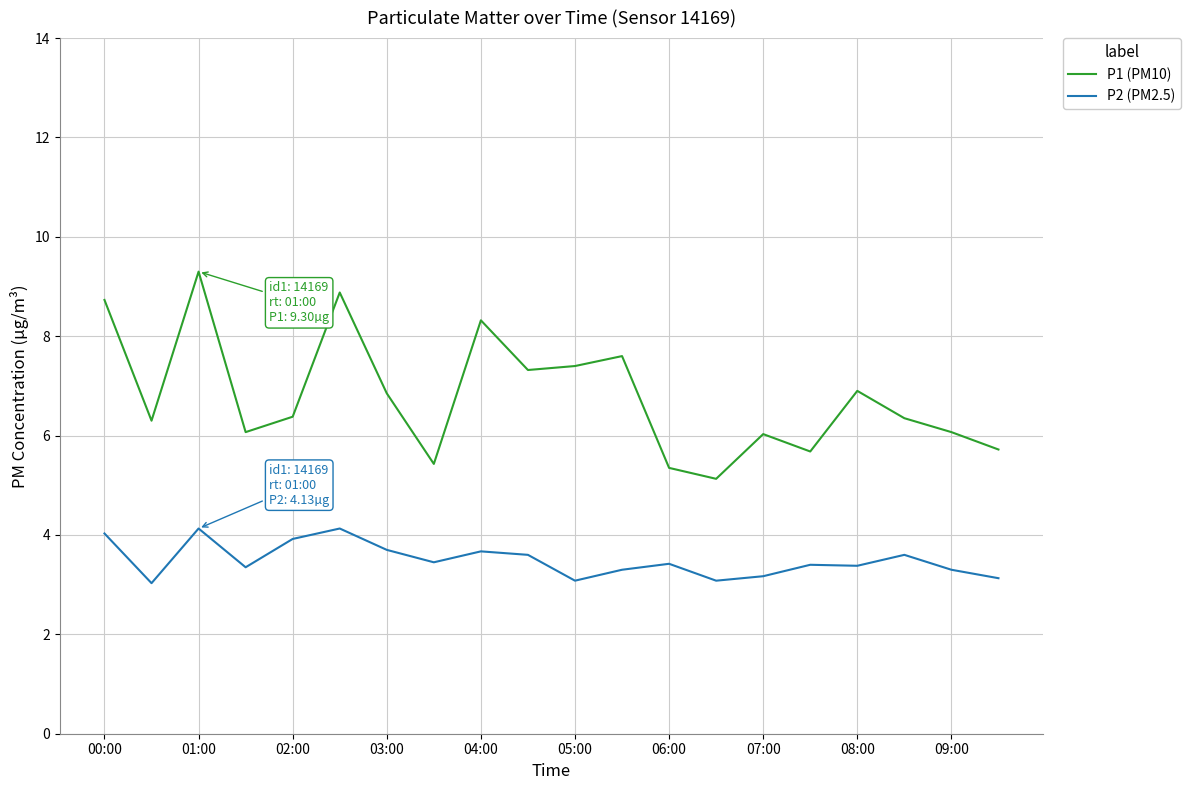

What is the highest value of the P2 (PM2.5) series?

4.1